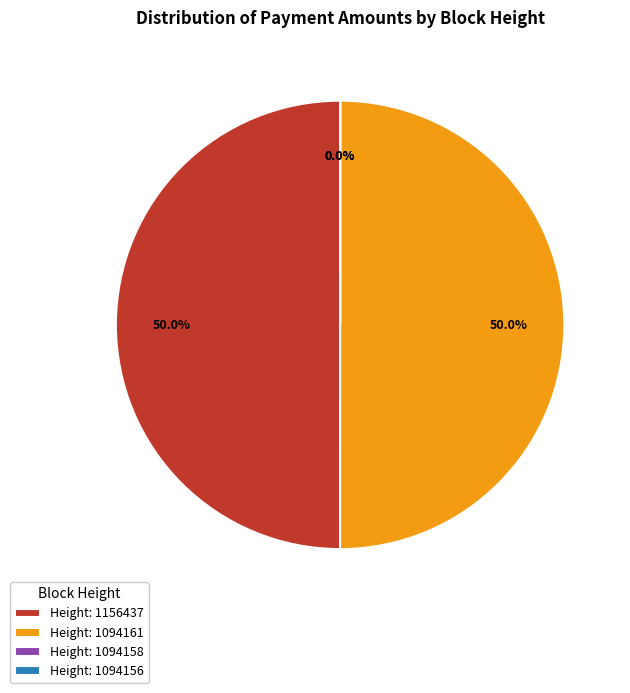

Do Height: 1156437 and Height: 1094161 together represent more than half of the pie?

Yes